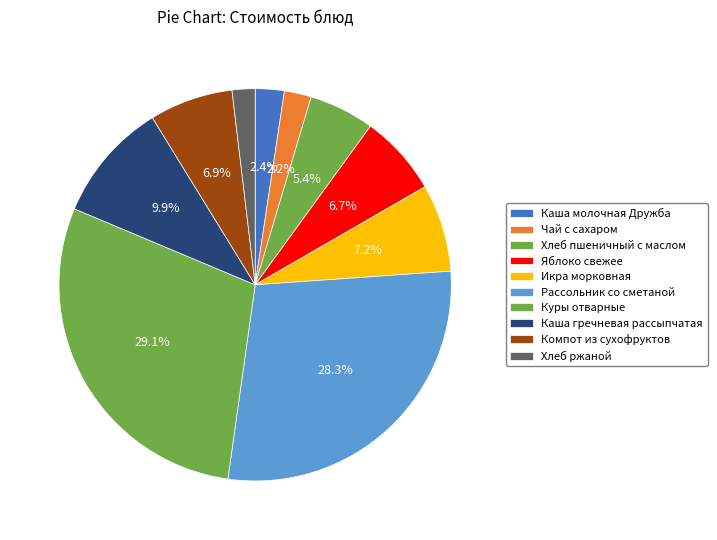

Count the number of slices in the pie.

10